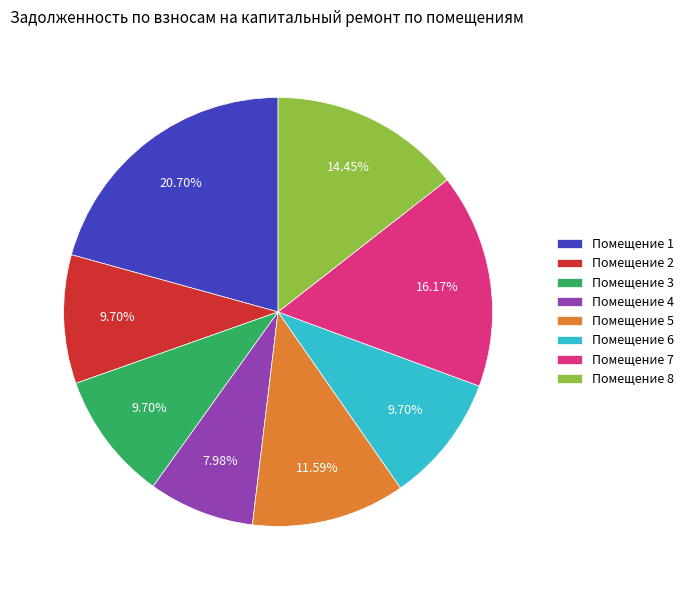

Does Помещение 1 represent more than half of the total?

No